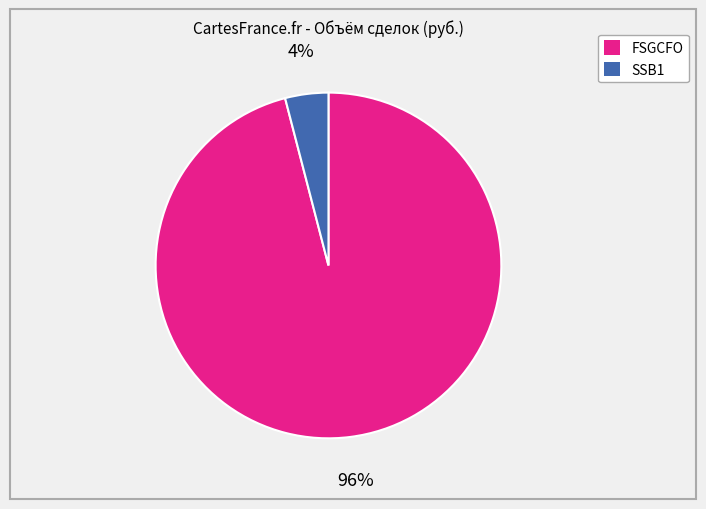

True or false: FSGCFO accounts for 86% of the total.

False